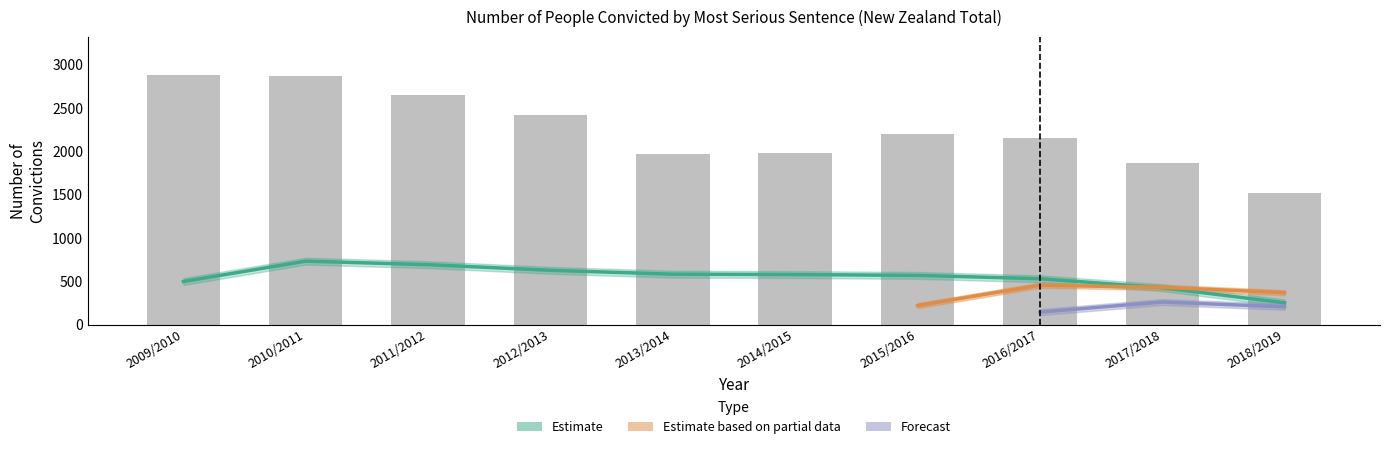

What position from the right is 2009/2010?

10